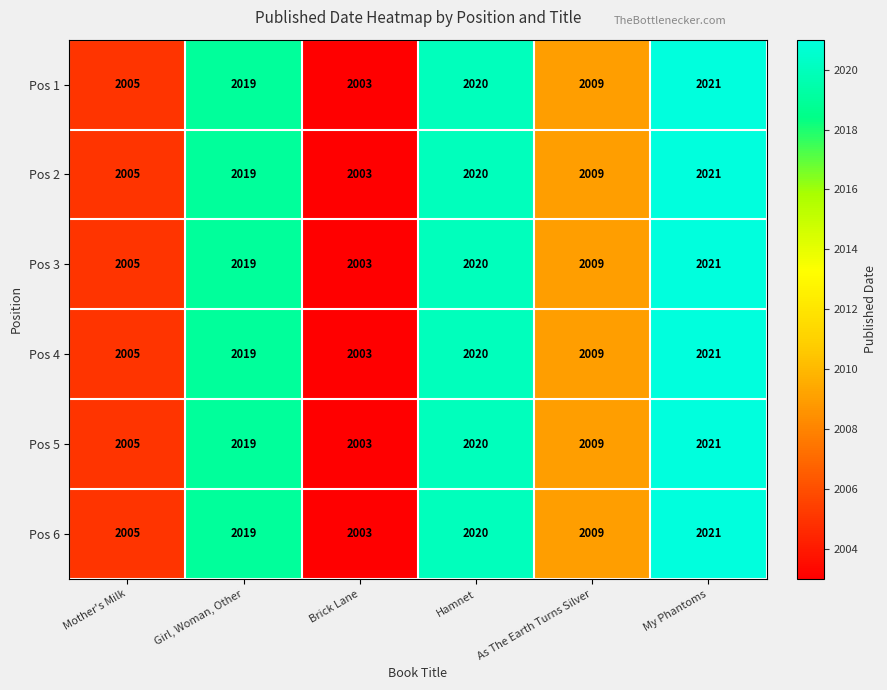

True or false: Pos 2 has a value of 2021 at My Phantoms.

True